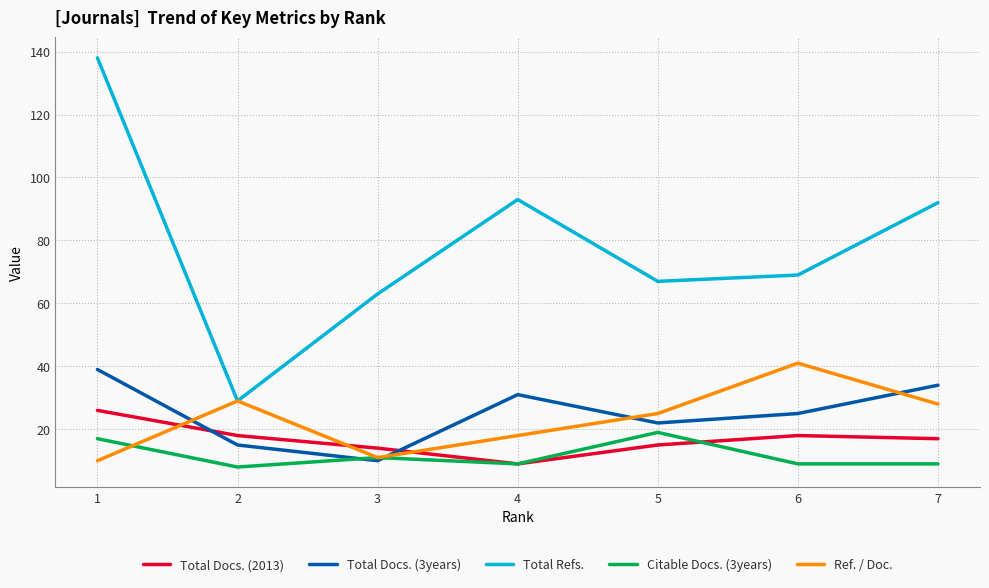

At how many categories does at least one series exceed 114?

1